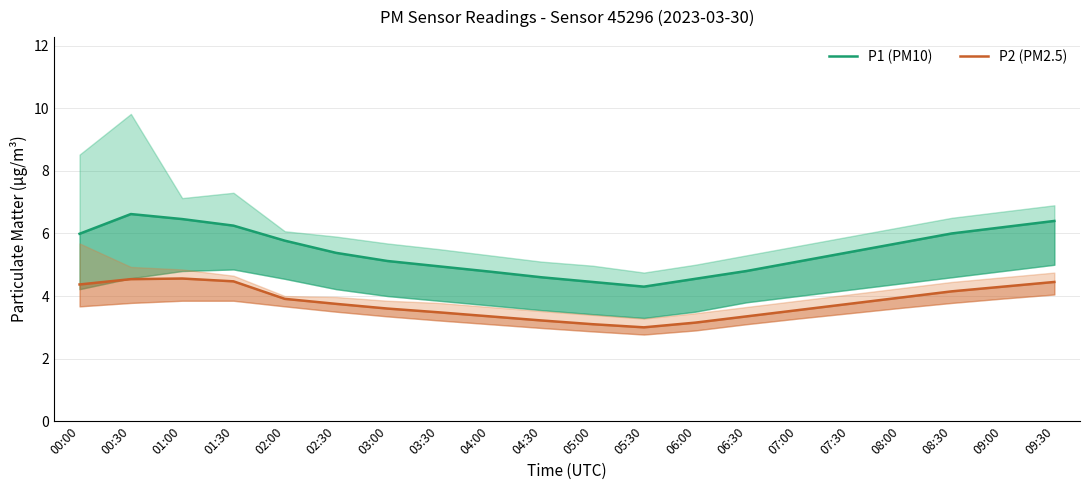

True or false: P1 (PM10) and P2 (PM2.5) intersect in this chart.

False